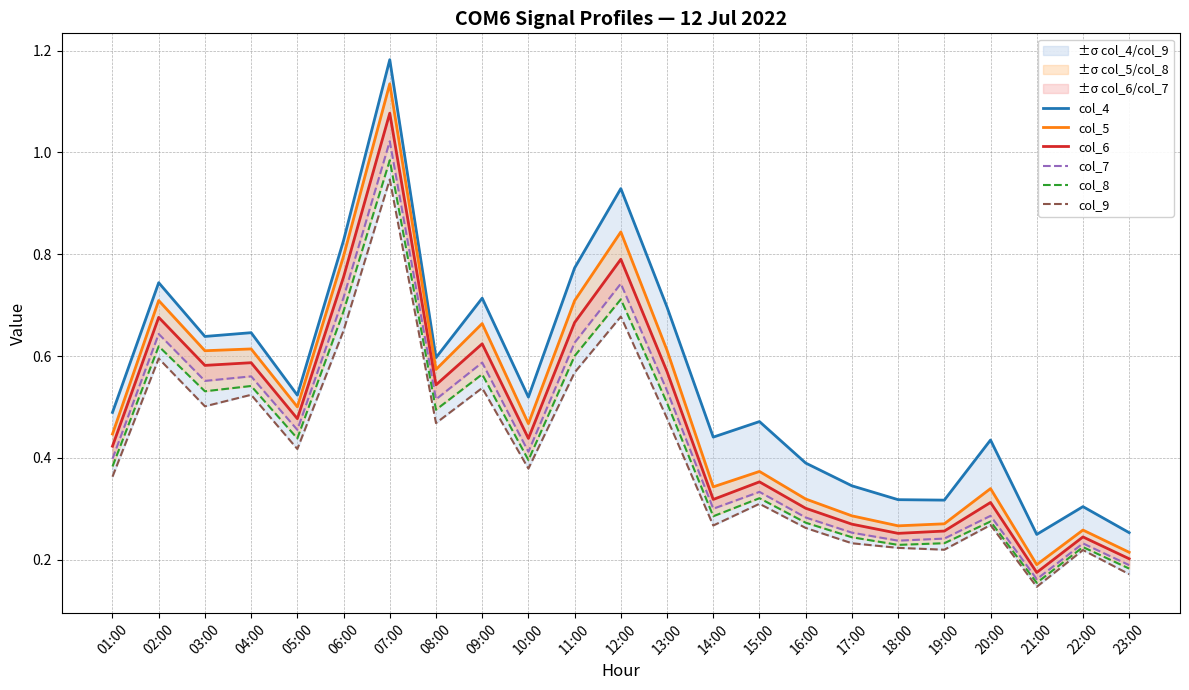

True or false: col_7 and col_4 intersect in this chart.

False